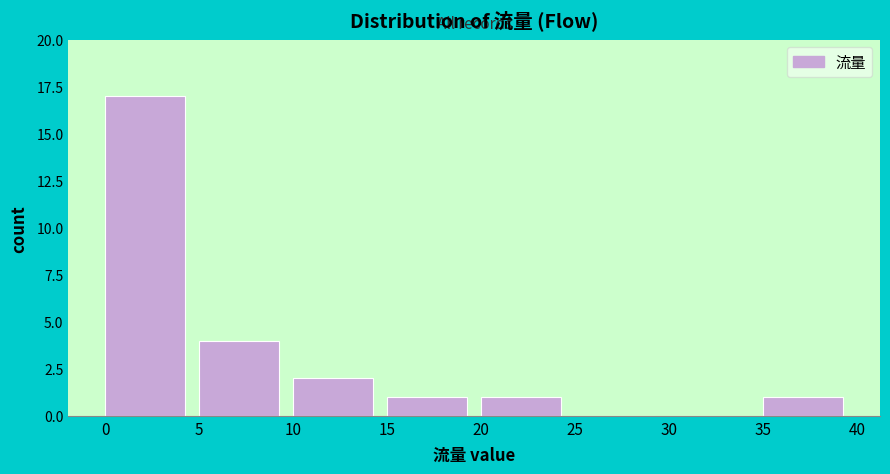

What is the height of the bar covering 5 to 10 on the x-axis? The values are not printed on the chart, so give them approximately, as read against the axis.

4